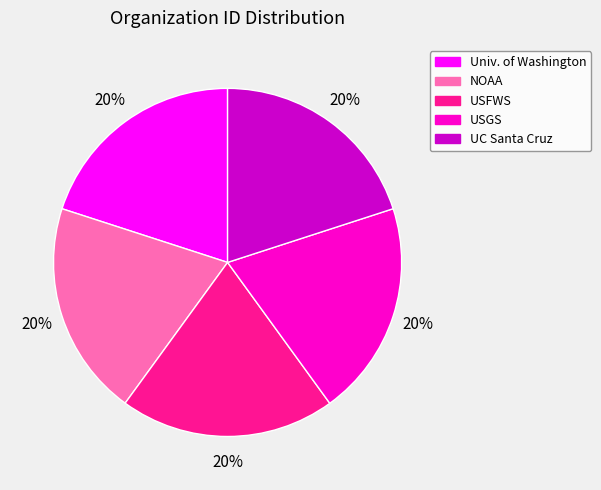

Does any single category account for the majority?

No